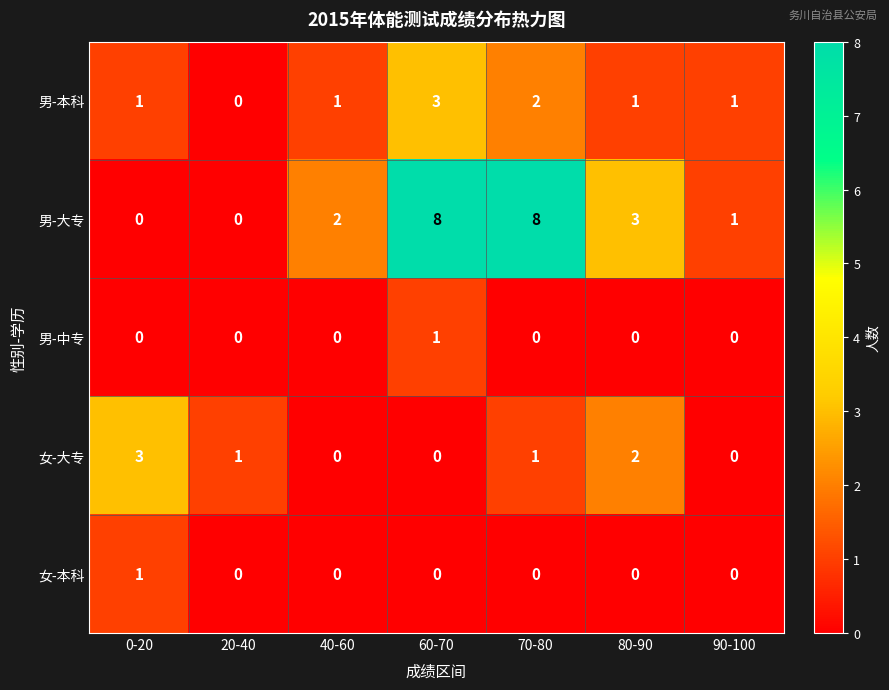

What is the greatest value displayed?

8